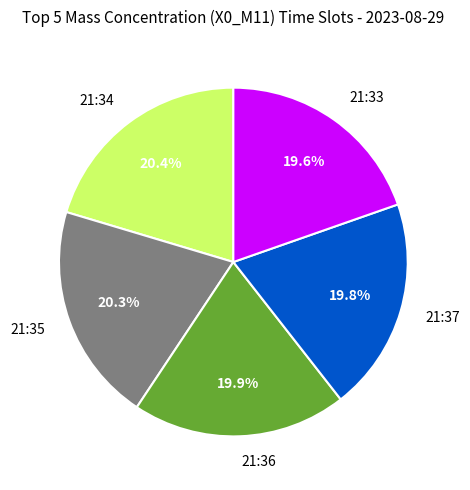

How many slices are in this pie chart?

5